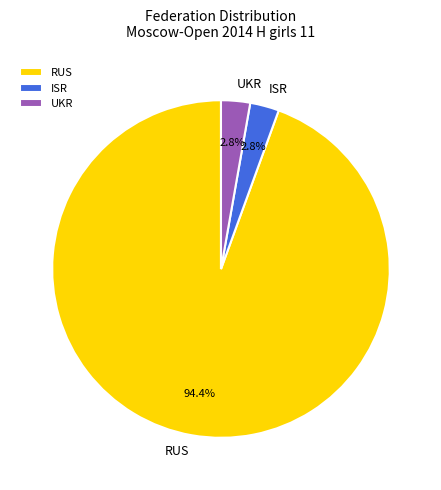

What percentage is NOT represented by RUS?

5.6%